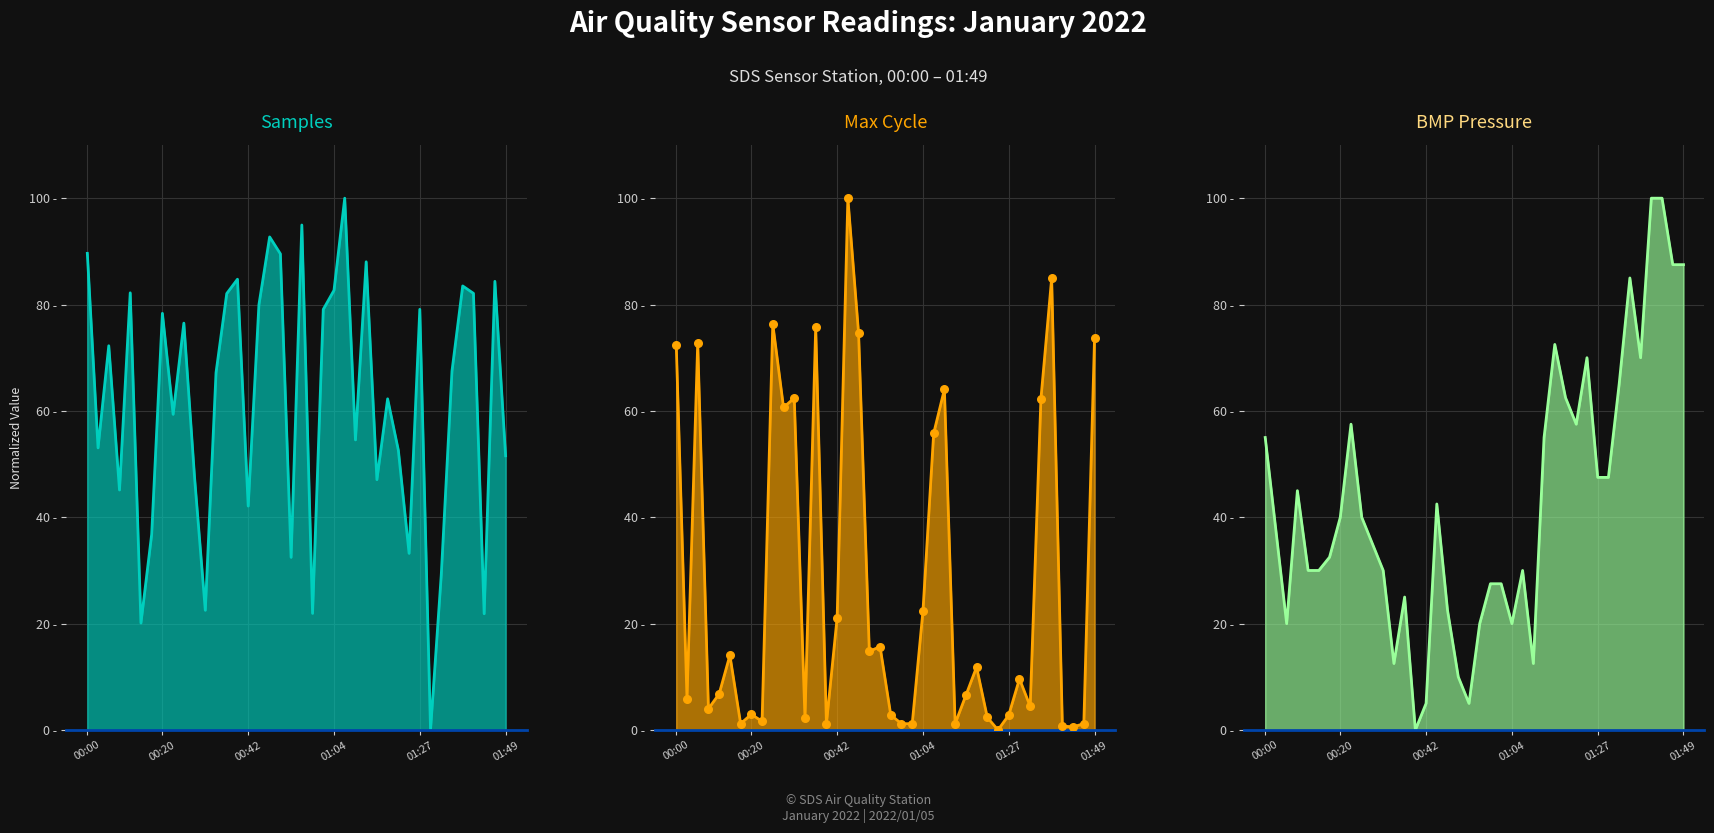

What is the total value across all series at 00:20?

121.3